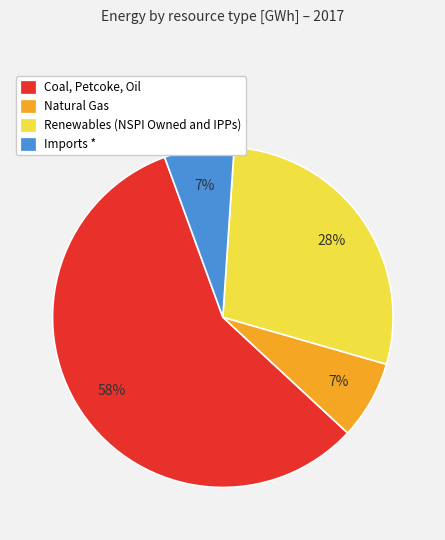

To the nearest percent, what percentage of the pie is Natural Gas?

7%